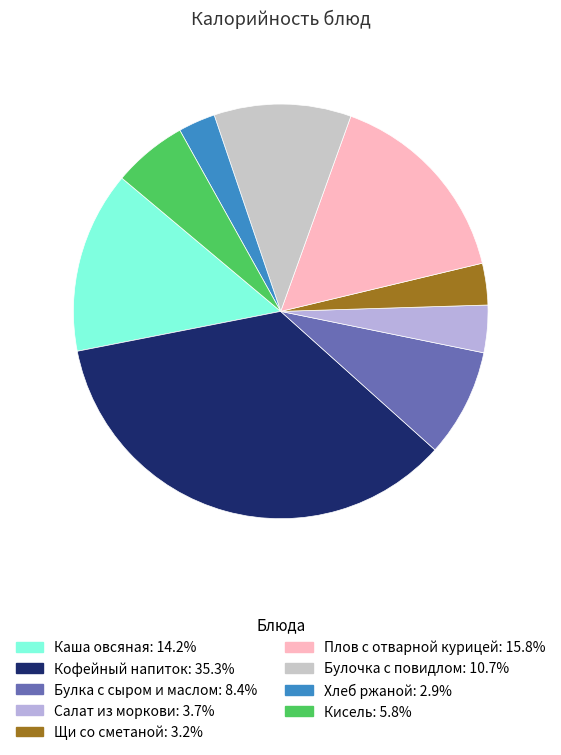

Does Хлеб ржаной represent more than half of the total?

No